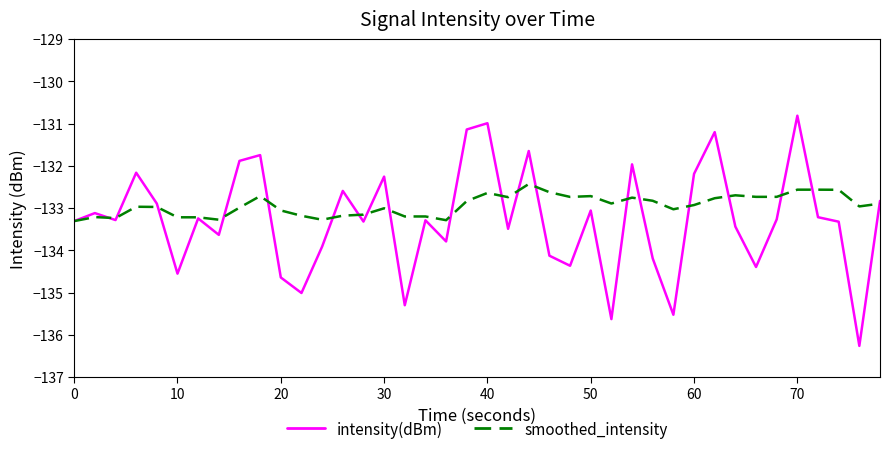

How many series are shown in this chart?

2